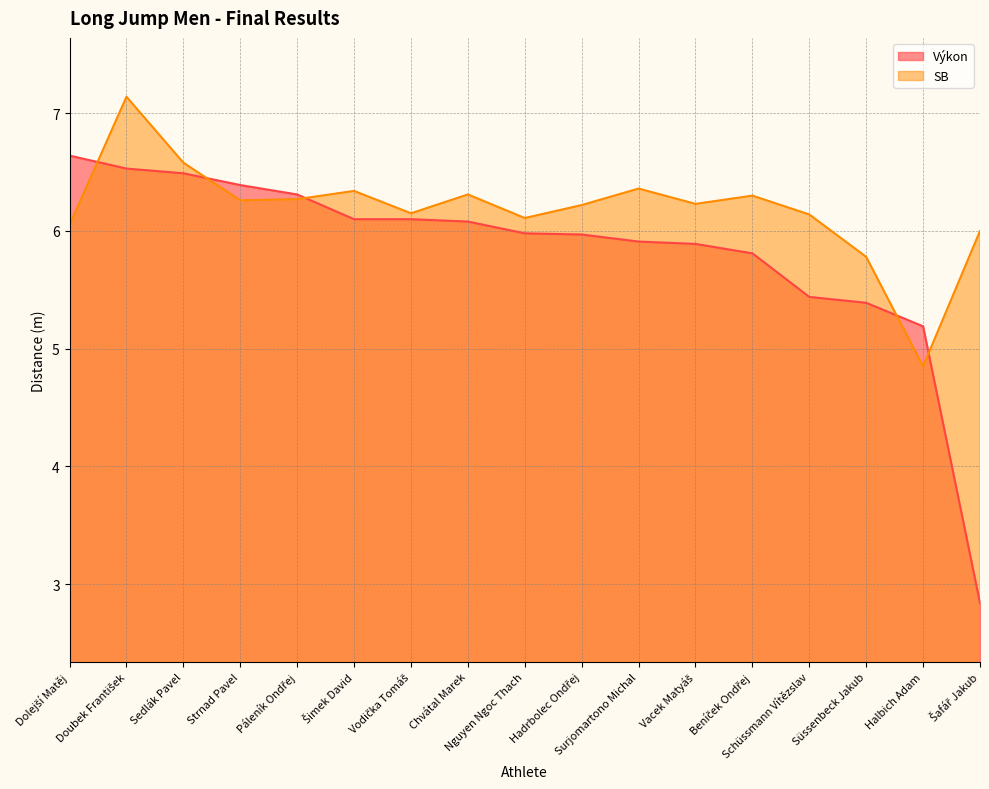

Which has a higher value, Dolejší Matěj or Šafář Jakub?

Dolejší Matěj